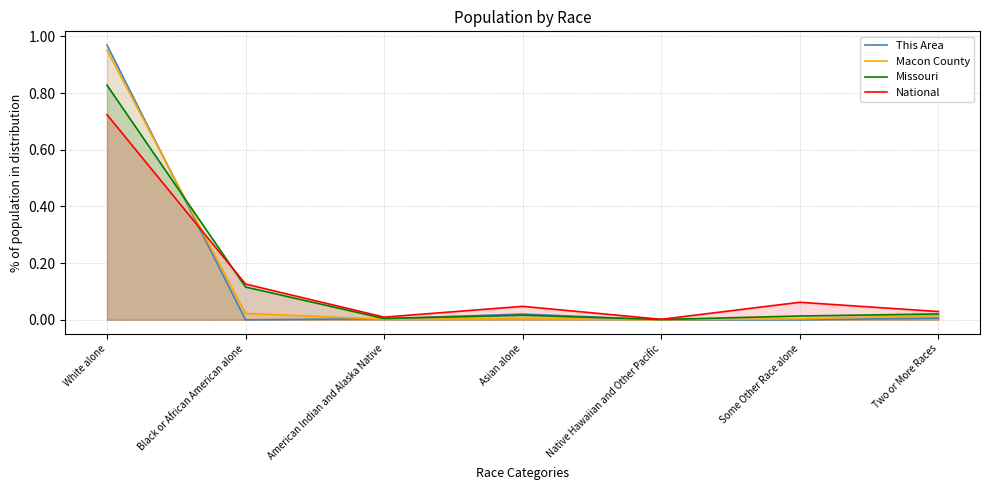

Count the number of data series in this chart.

4